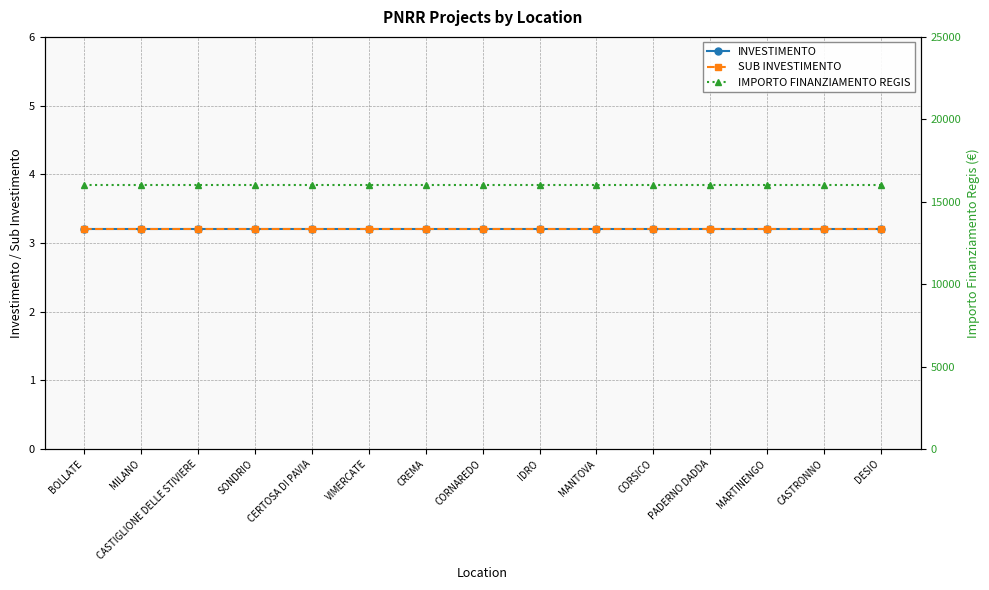

Reading right to left, transcribe all the data shown in this chart.

INVESTIMENTO: DESIO=3.2	CASTRONNO=3.2	MARTINENGO=3.2	PADERNO DADDA=3.2	CORSICO=3.2	MANTOVA=3.2	IDRO=3.2	CORNAREDO=3.2	CREMA=3.2	VIMERCATE=3.2	CERTOSA DI PAVIA=3.2	SONDRIO=3.2	CASTIGLIONE DELLE STIVIERE=3.2	MILANO=3.2	BOLLATE=3.2
SUB INVESTIMENTO: DESIO=3.2	CASTRONNO=3.2	MARTINENGO=3.2	PADERNO DADDA=3.2	CORSICO=3.2	MANTOVA=3.2	IDRO=3.2	CORNAREDO=3.2	CREMA=3.2	VIMERCATE=3.2	CERTOSA DI PAVIA=3.2	SONDRIO=3.2	CASTIGLIONE DELLE STIVIERE=3.2	MILANO=3.2	BOLLATE=3.2
IMPORTO FINANZIAMENTO REGIS: DESIO=16000.0	CASTRONNO=16000.0	MARTINENGO=16000.0	PADERNO DADDA=16000.0	CORSICO=16000.0	MANTOVA=16000.0	IDRO=16000.0	CORNAREDO=16000.0	CREMA=16000.0	VIMERCATE=16000.0	CERTOSA DI PAVIA=16000.0	SONDRIO=16000.0	CASTIGLIONE DELLE STIVIERE=16000.0	MILANO=16000.0	BOLLATE=16000.0